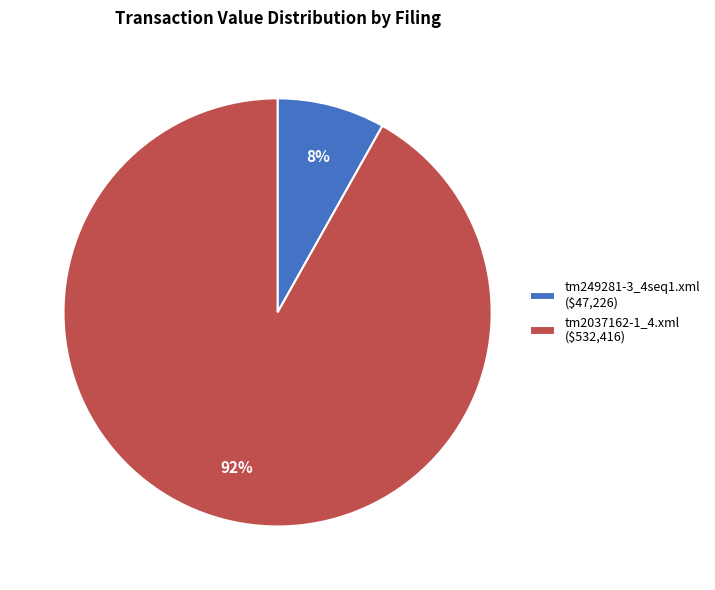

The tm2037162-1_4.xml ($532,416) slice represents 78% of the pie. True or false?

False